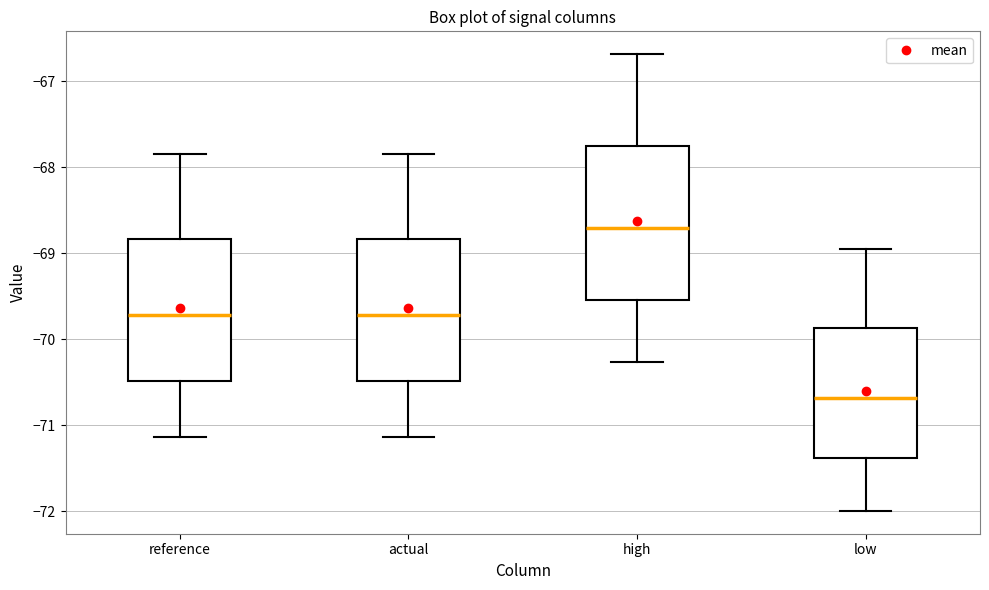

Which box has the lowest median line?

low